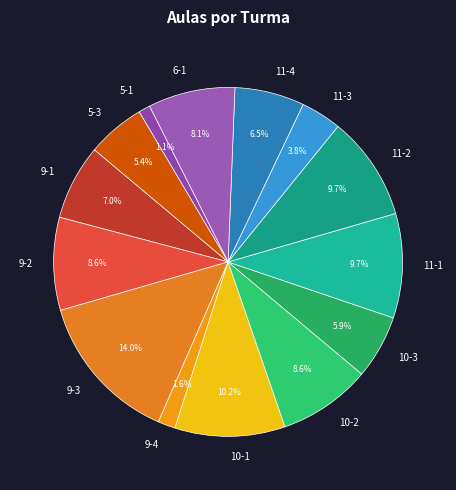

Which category has the biggest portion of the pie?

9-3